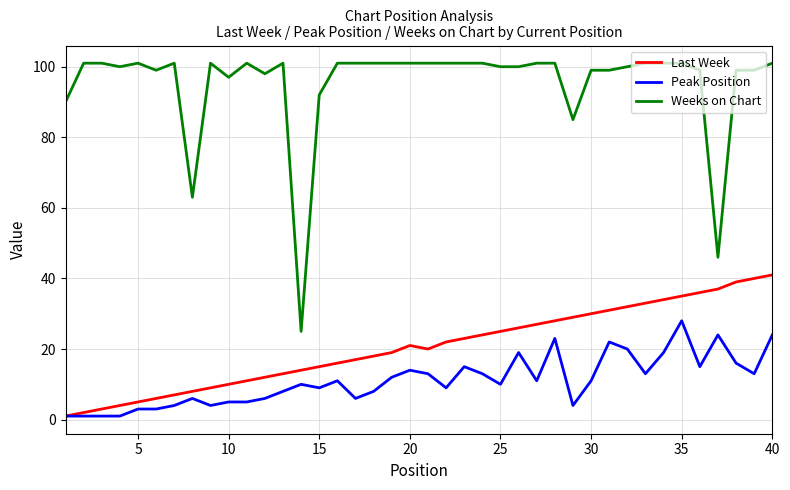

List the series in order of their peak value, lowest first.

Peak Position, Last Week, Weeks on Chart